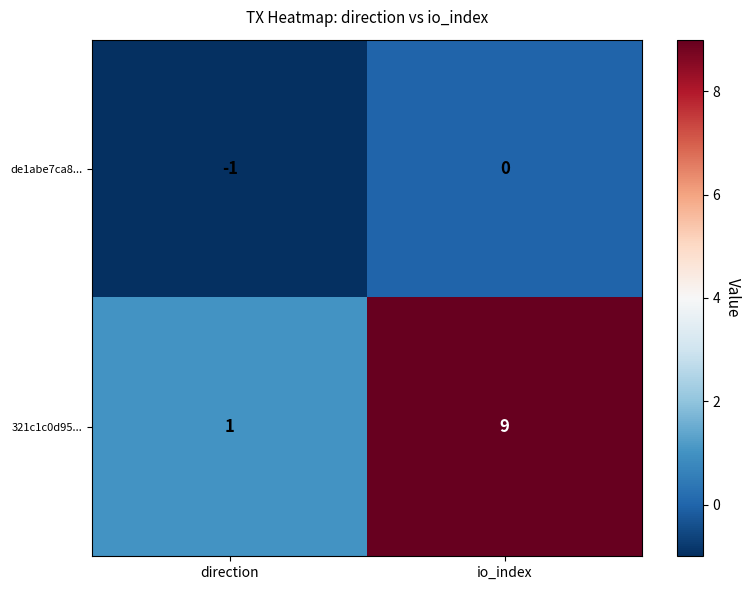

Reading left to right, list all the values displayed in this chart.

de1abe7ca8...: -1	0
321c1c0d95...: 1	9